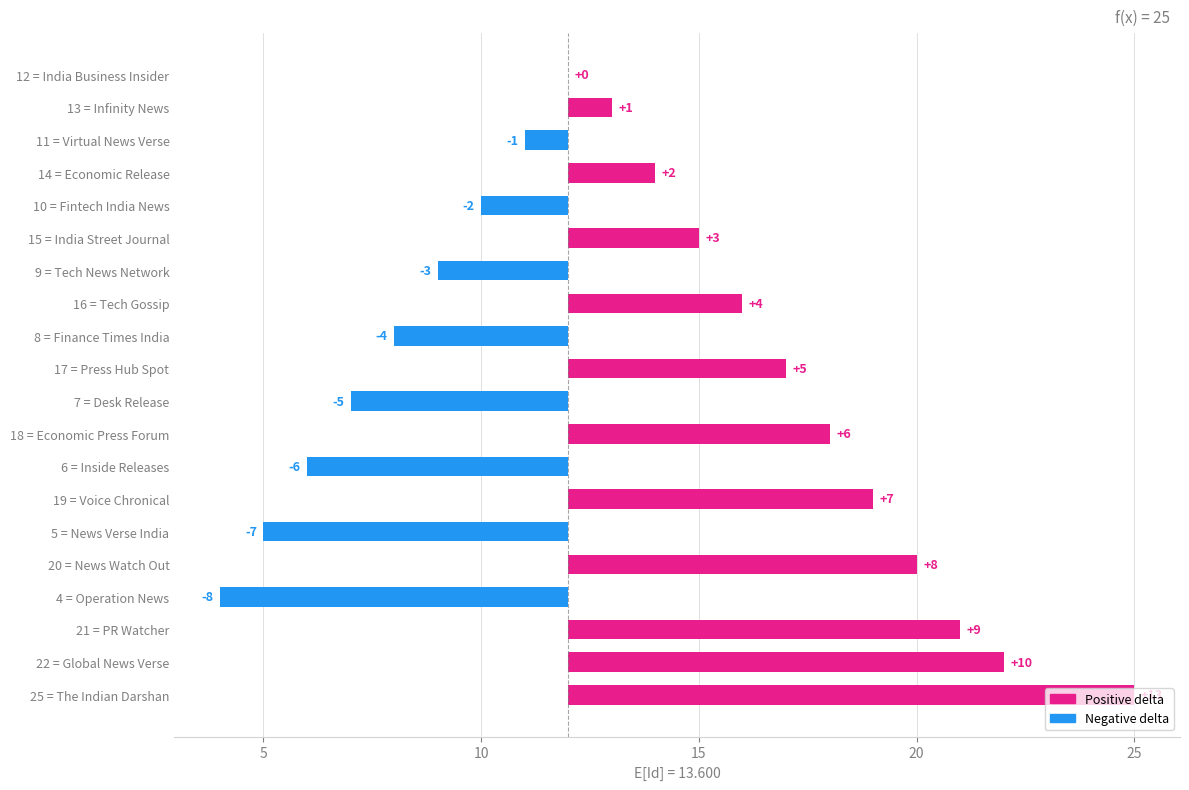

How many categories are shown in the chart?

20